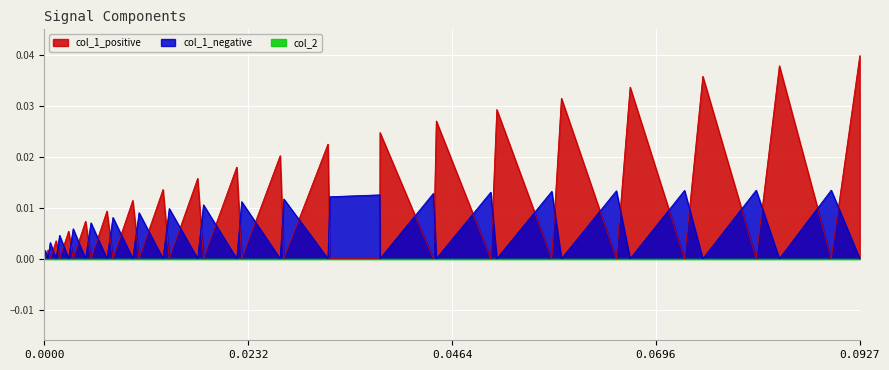

Which series has the largest total across all categories?

col_1_positive